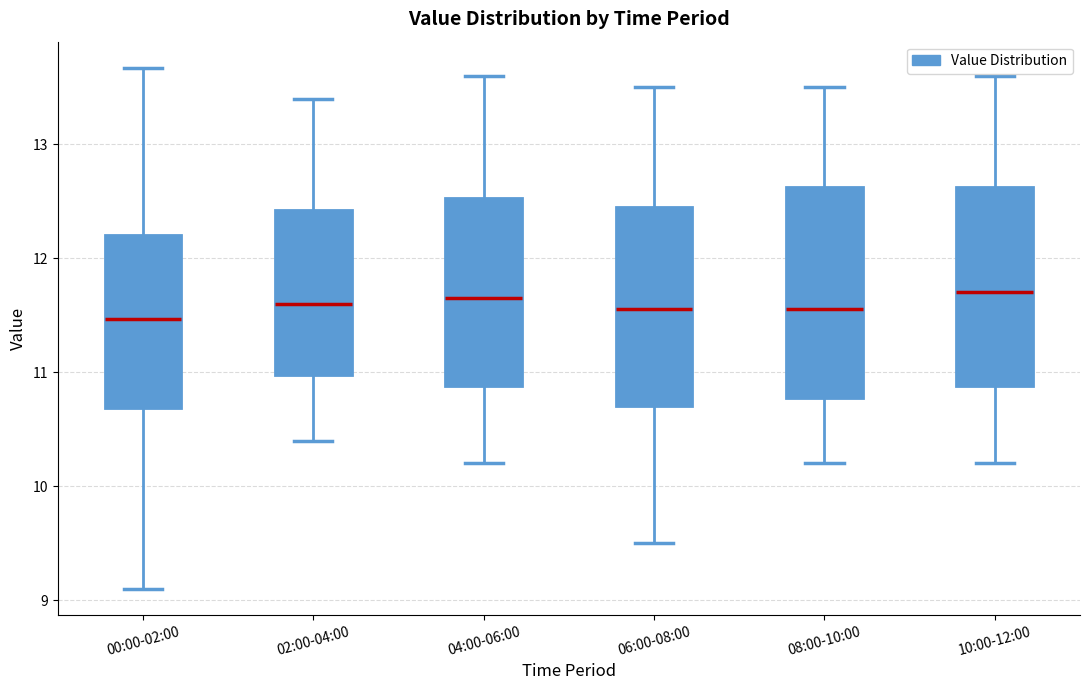

Reading left to right, read every box against the y-axis: the position of its median line, the range the box covers, and the ends of its whiskers. The values are not printed on the chart, so give them approximately, as read against the axis.

00:00-02:00: median 11.5, box 10.7 to 12.2, whiskers 9.1 to 13.7
02:00-04:00: median 11.6, box 11.0 to 12.4, whiskers 10.4 to 13.4
04:00-06:00: median 11.7, box 10.9 to 12.5, whiskers 10.2 to 13.6
06:00-08:00: median 11.6, box 10.7 to 12.5, whiskers 9.5 to 13.5
08:00-10:00: median 11.6, box 10.8 to 12.6, whiskers 10.2 to 13.5
10:00-12:00: median 11.7, box 10.9 to 12.6, whiskers 10.2 to 13.6